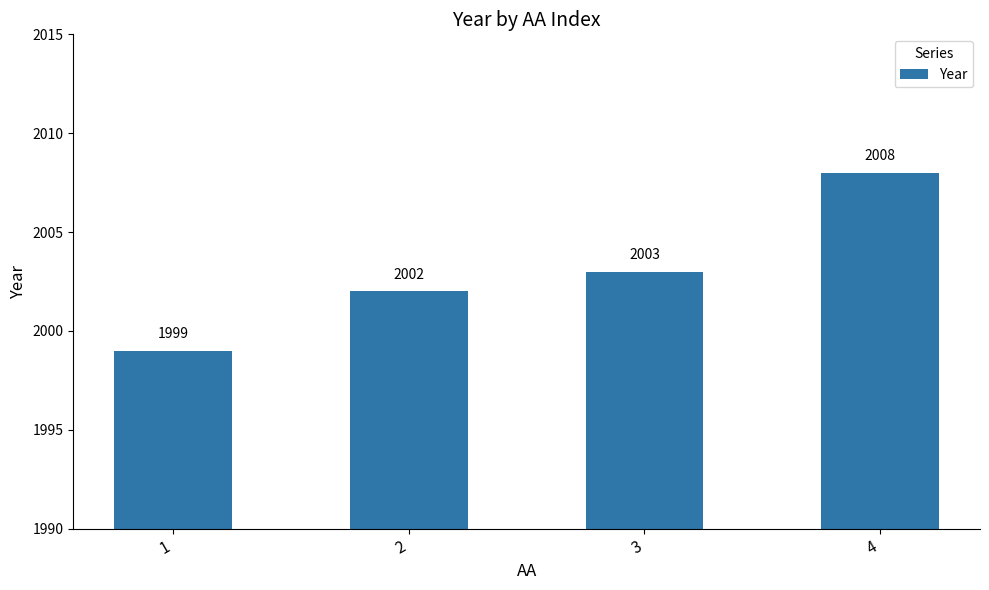

Are the bars grouped side by side (vs. stacked)?

No